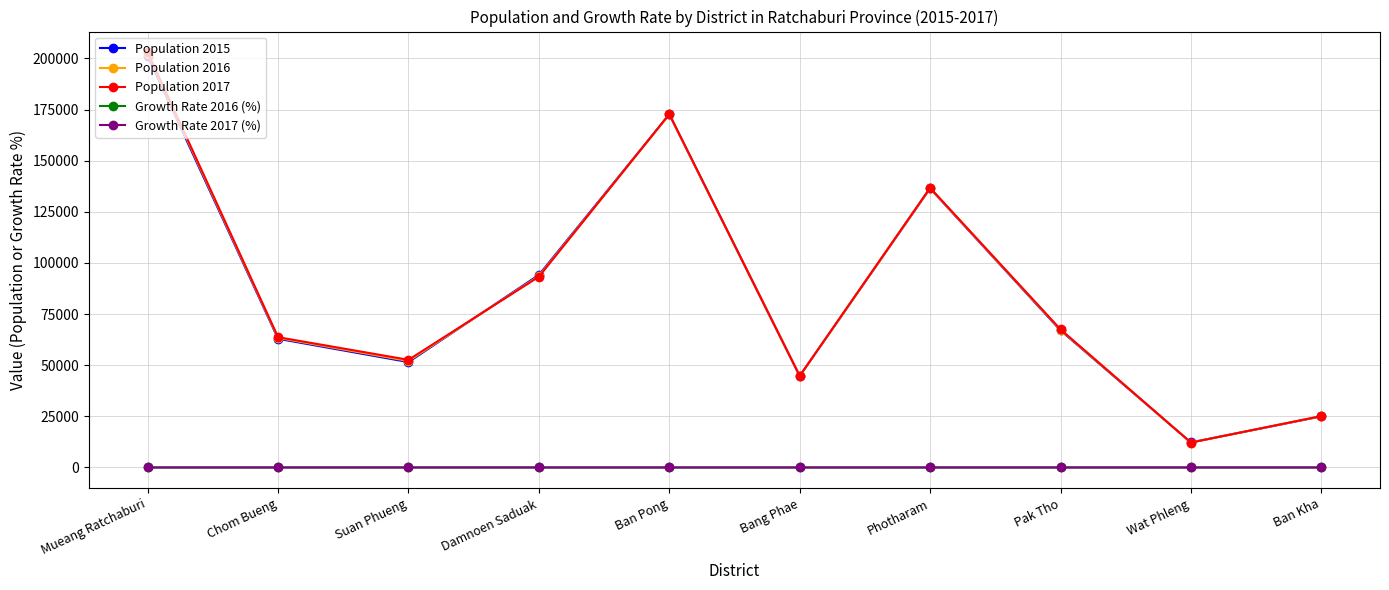

At which label does Population 2015 reach its minimum?

Wat Phleng